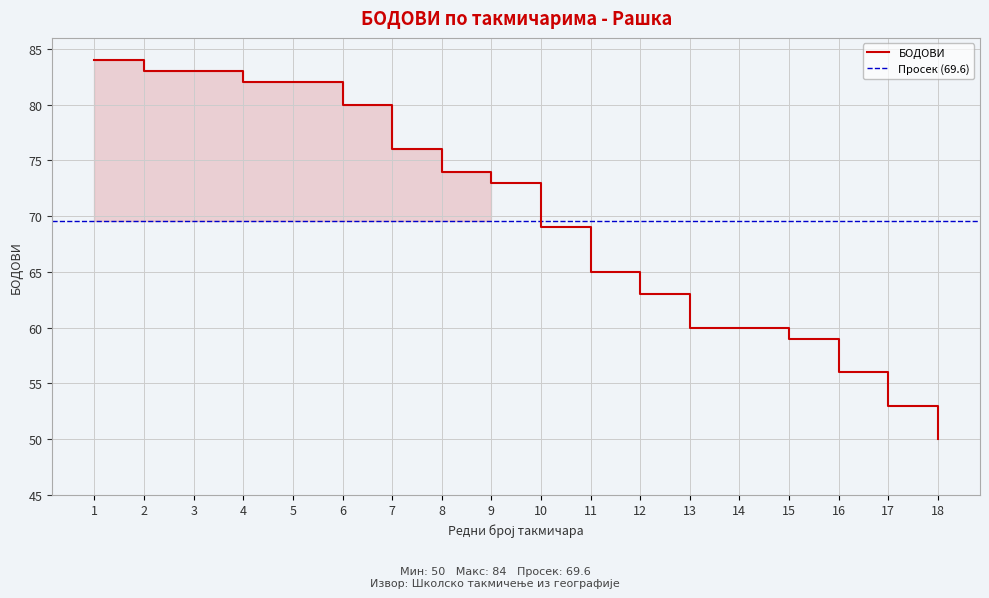

The value at 18 is 69. True or false?

False